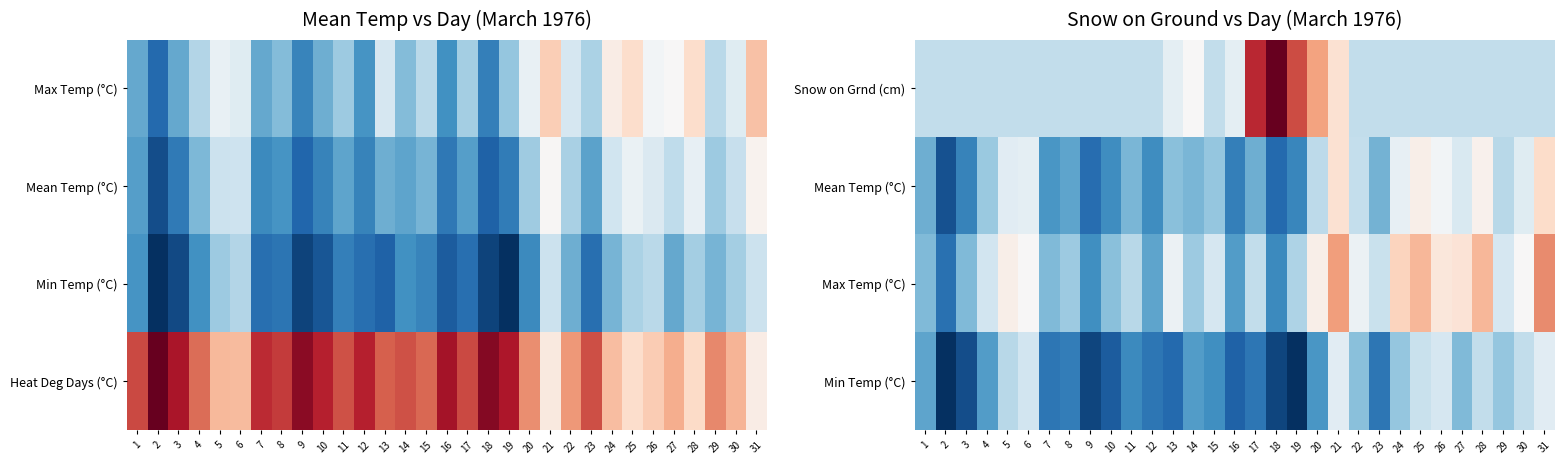

List the labels in order of Snow on Grnd (cm) value, largest first.

18, 17, 19, 20, 21, 14, 13, 16, 1, 2, 3, 4, 5, 6, 7, 8, 9, 10, 11, 12, 15, 22, 23, 24, 25, 26, 27, 28, 29, 30, 31